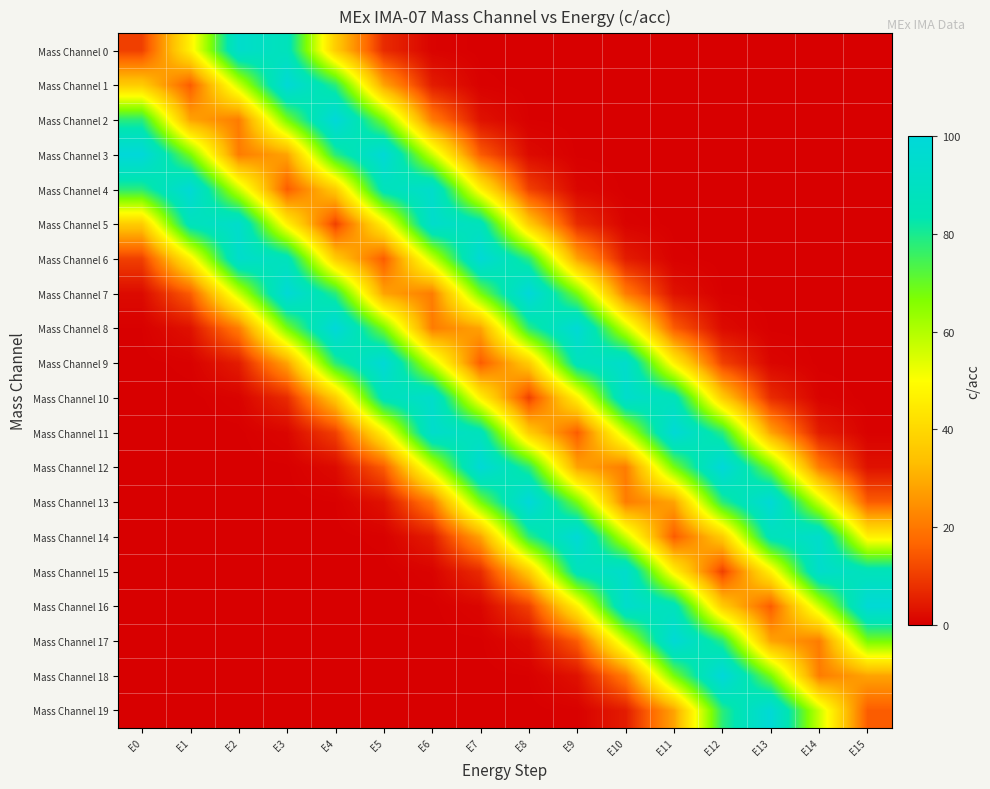

What is the total value across all series at E12?

645.0